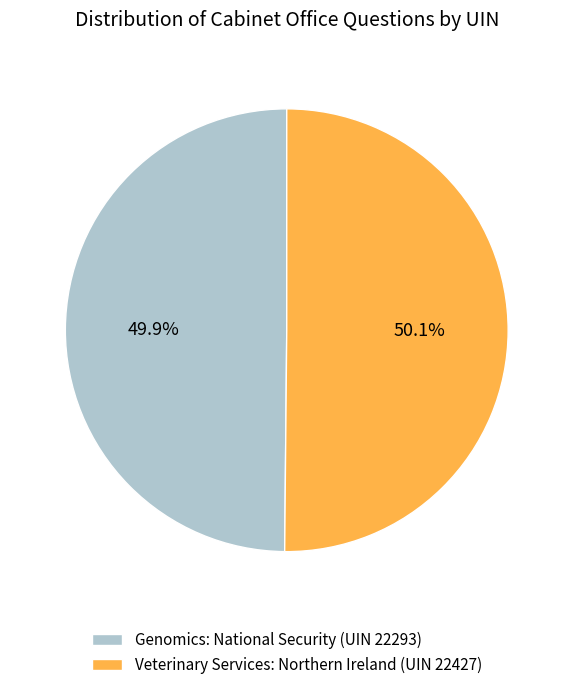

What percentage is NOT represented by Genomics: National Security (UIN 22293)?

50.1%